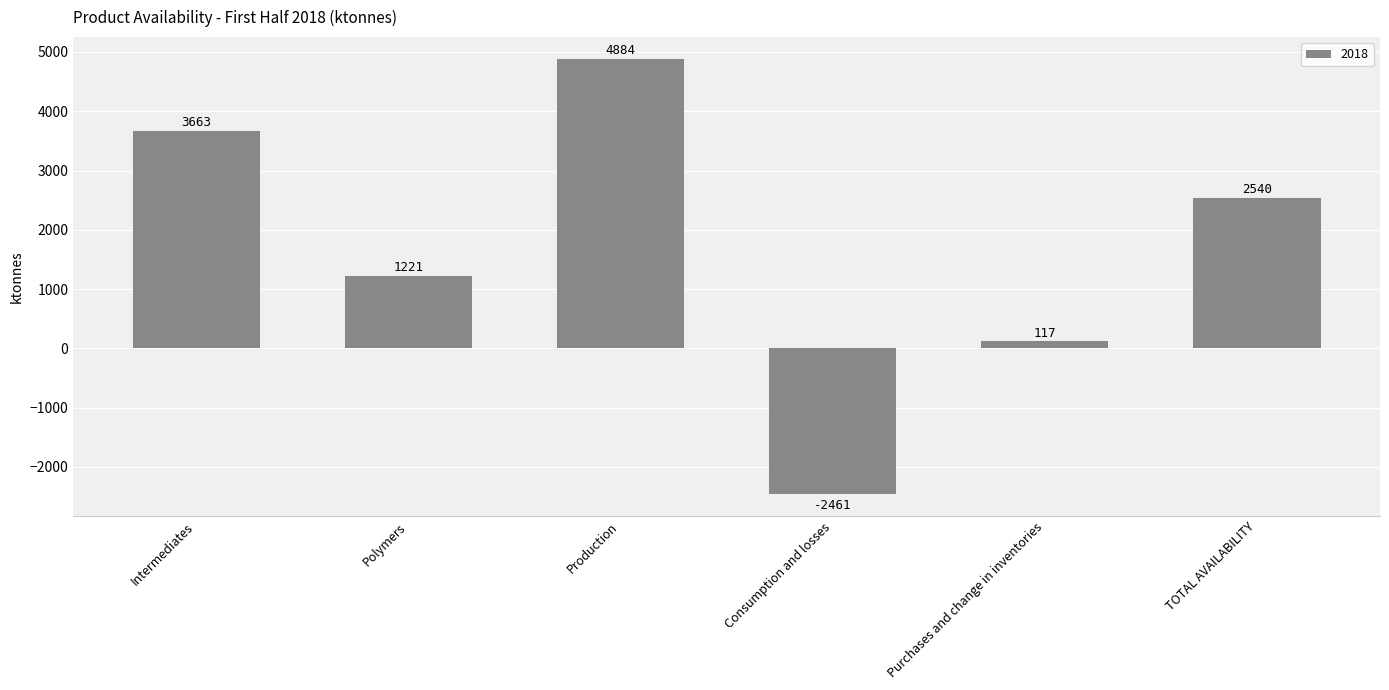

Does the chart contain any negative values?

Yes